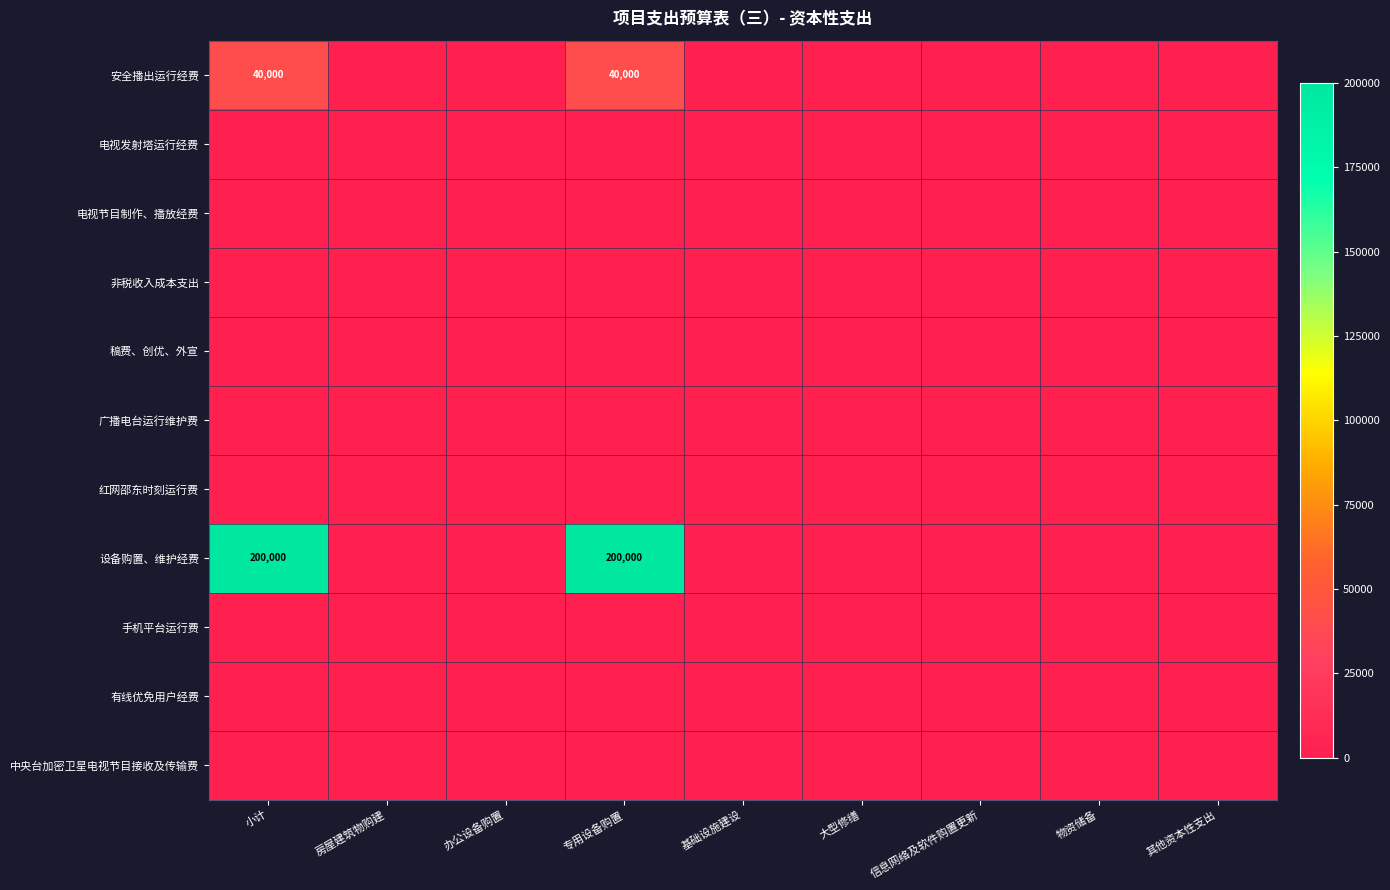

Rank the series at 其他资本性支出 from lowest to highest value.

安全播出运行经费, 电视发射塔运行经费, 电视节目制作、播放经费, 非税收入成本支出, 稿费、创优、外宣, 广播电台运行维护费, 红网邵东时刻运行费, 设备购置、维护经费, 手机平台运行费, 有线优免用户经费, 中央台加密卫星电视节目接收及传输费